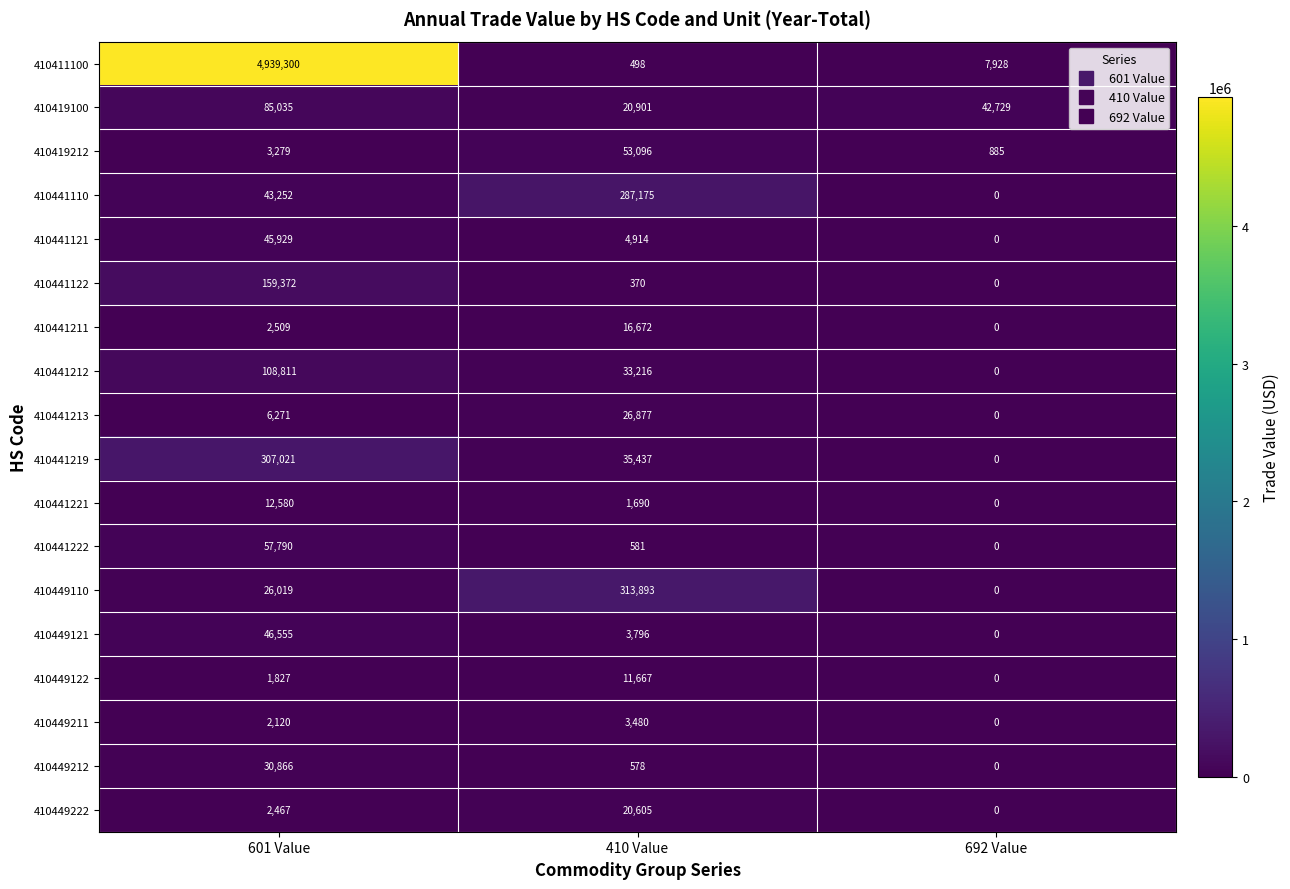

Is it true that 410441122 equals 0 at 692 Value?

True